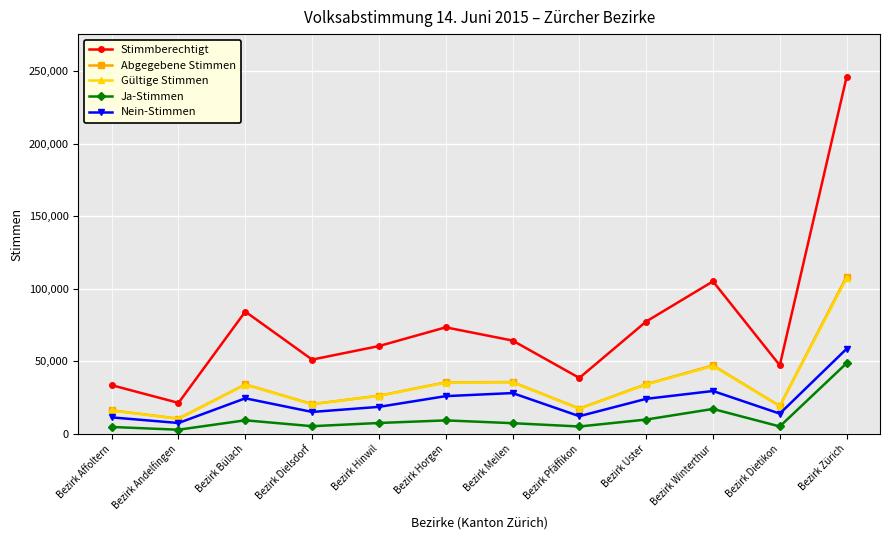

What position from the right is Bezirk Horgen?

7